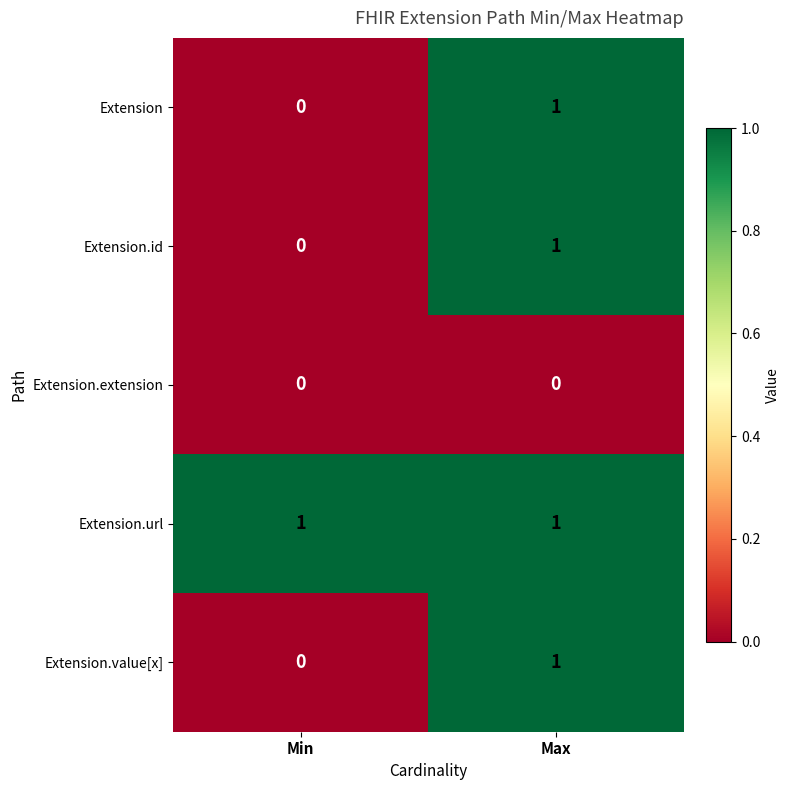

What is the difference between the highest and lowest values at Min?

1